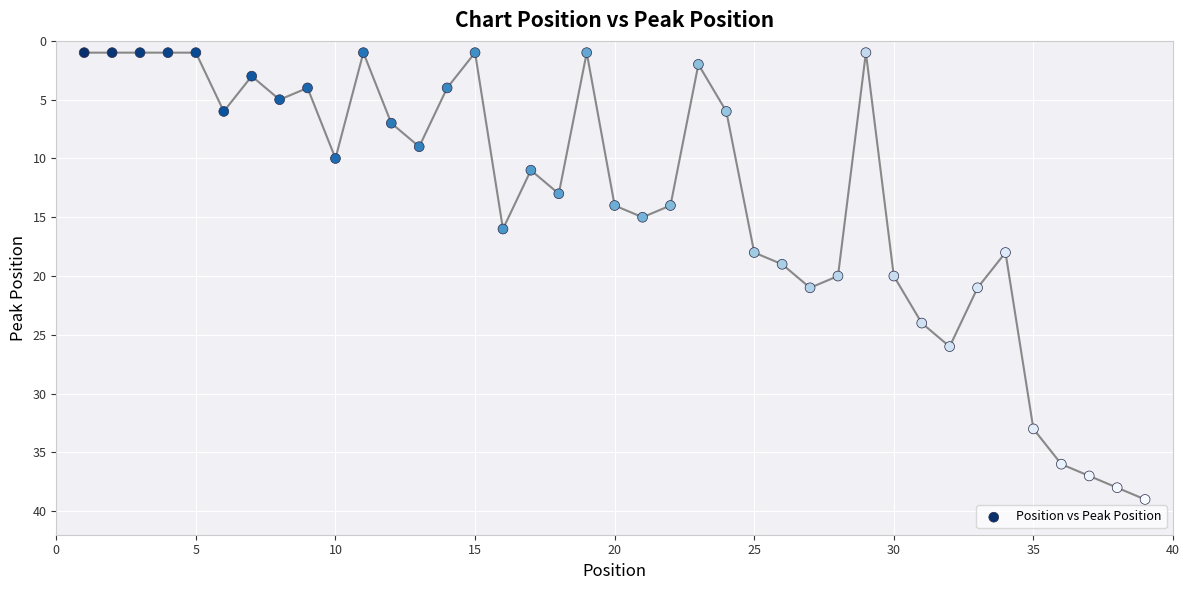

What is the range of Y values (max minus min)?

38